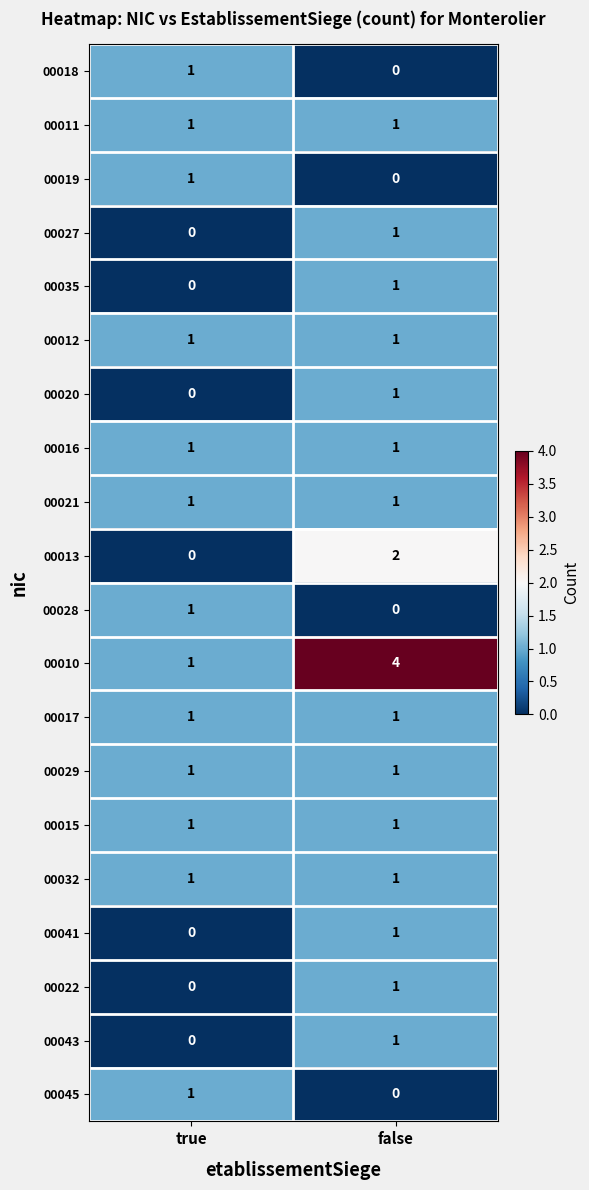

Rank the categories by 00027 value from highest to lowest.

false, true